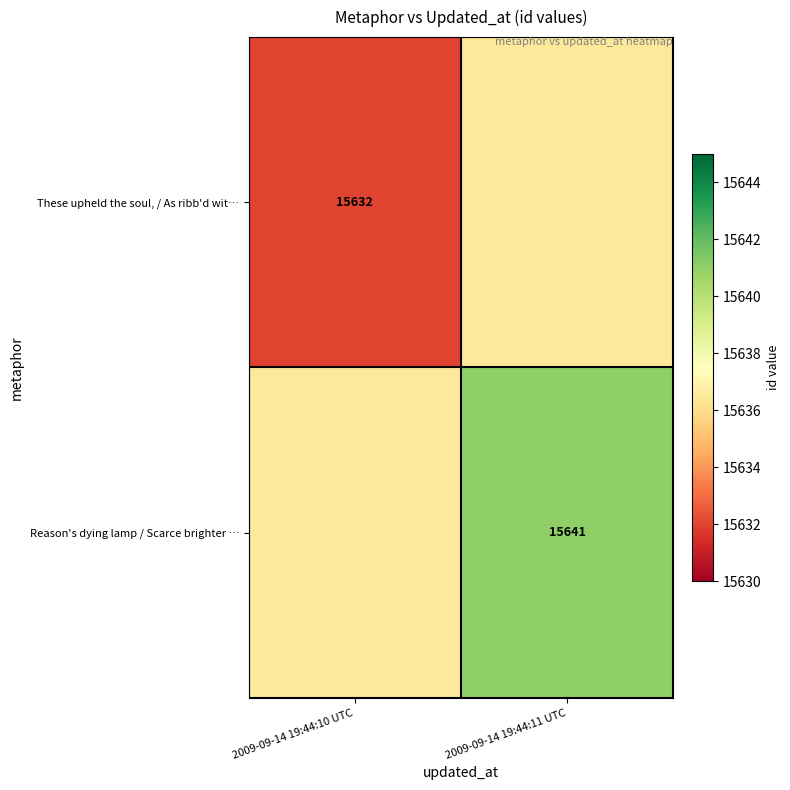

True or false: These upheld the soul, / As ribb'd wit… has a value of 15632.0 at 2009-09-14 19:44:10 UTC.

True